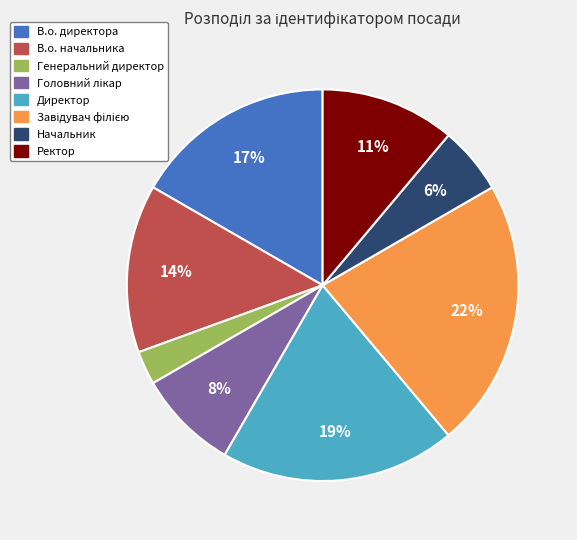

Approximately how many times larger is the value at Начальник compared to Директор?

0.3